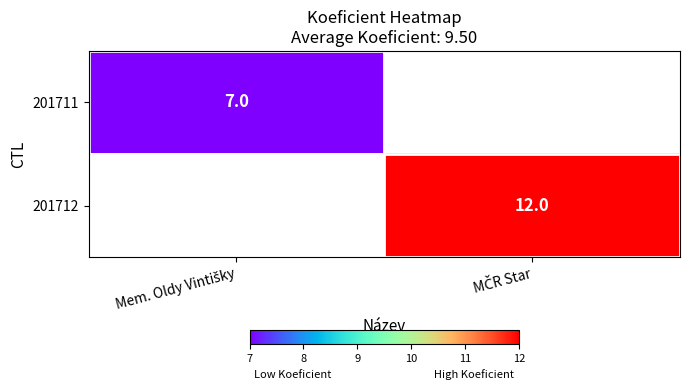

Which series has the widest spread of values?

201711